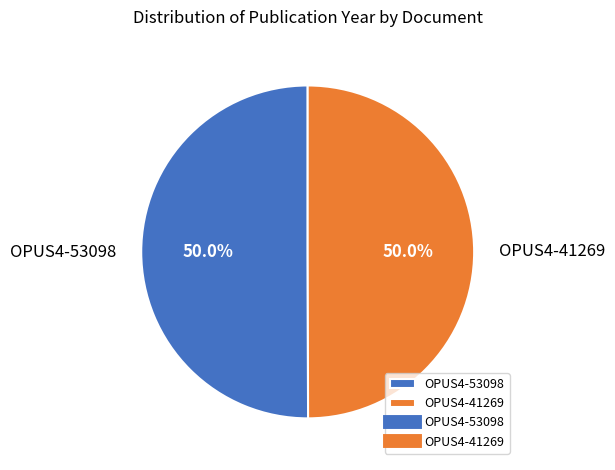

What percentage is NOT represented by OPUS4-41269?

50.0%